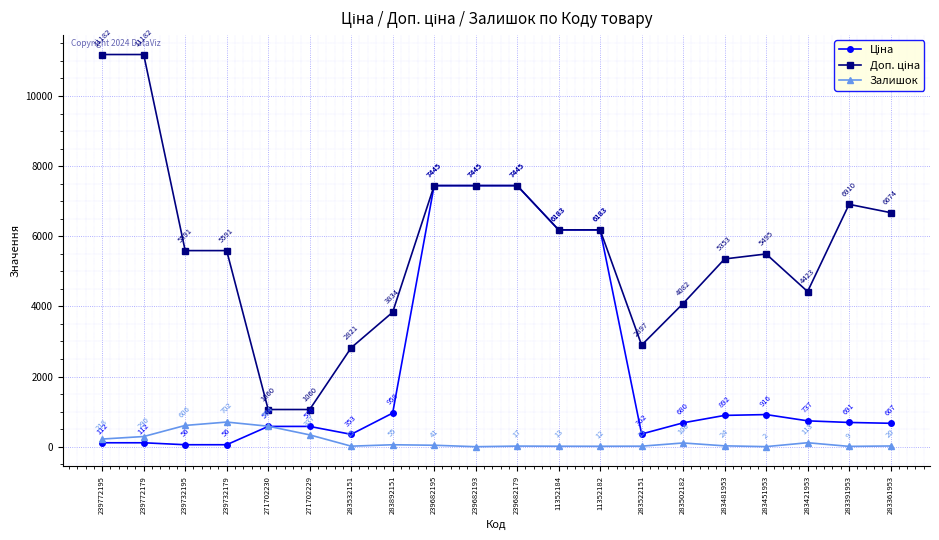

What is the label of the 10th point from the right?

239682179